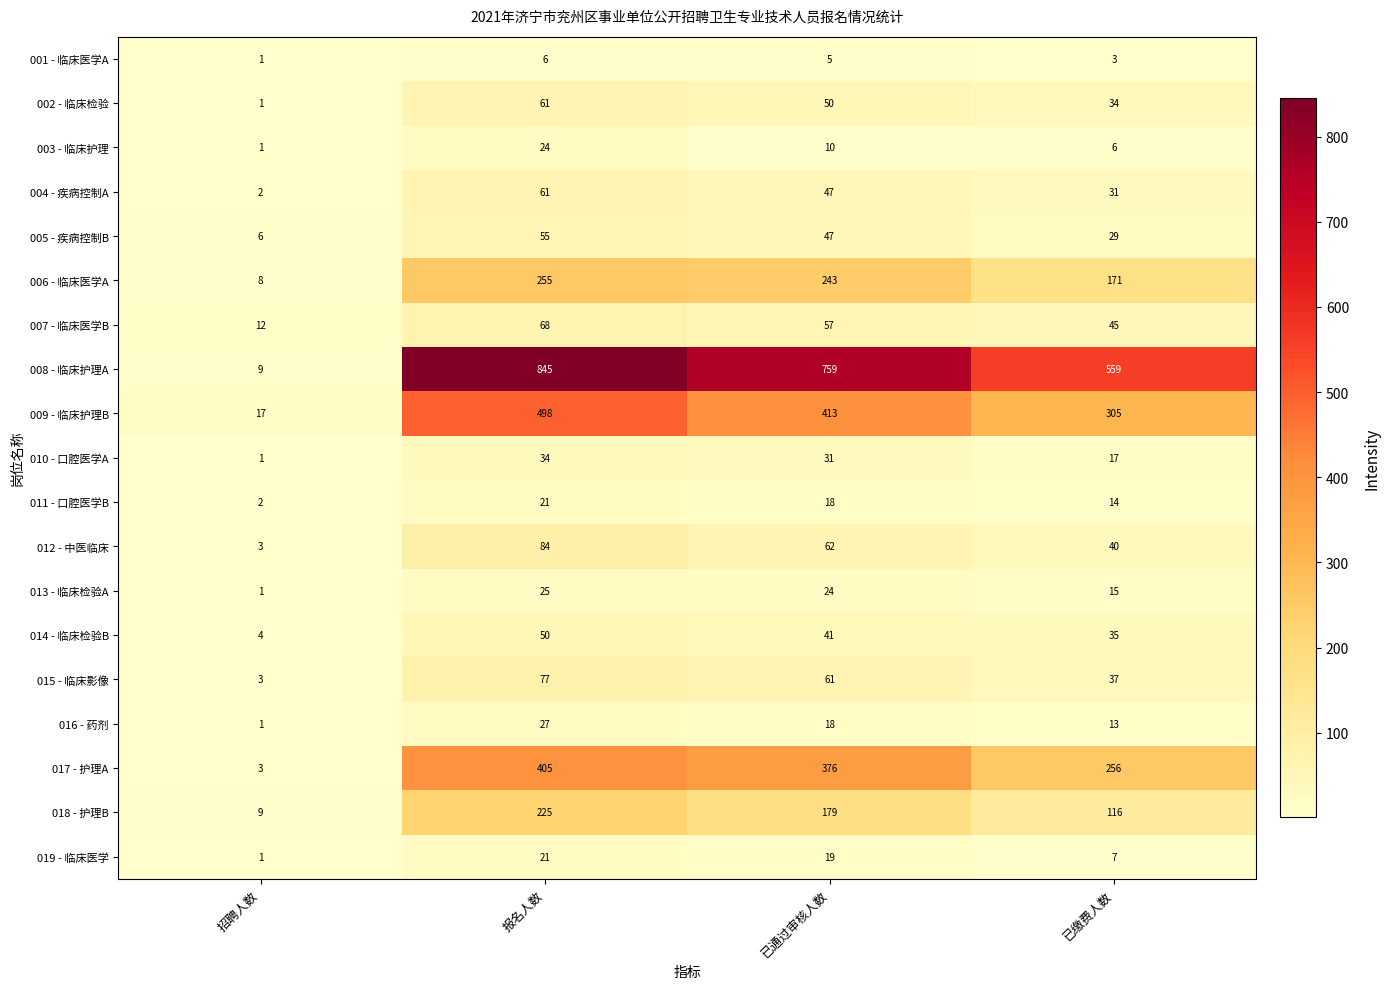

What is the difference between the 002 - 临床检验 values at 已缴费人数 and 报名人数?

27